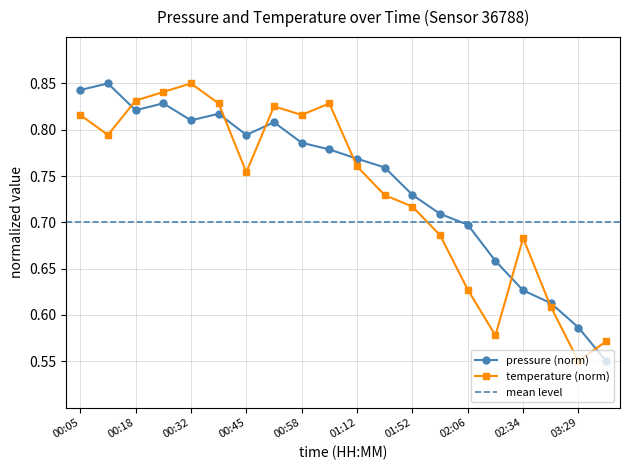

List the labels in order of pressure value, largest first.

00:11, 00:05, 00:25, 00:18, 00:38, 00:32, 00:52, 00:45, 00:58, 01:05, 01:12, 01:25, 01:52, 01:59, 02:06, 02:20, 02:34, 03:01, 03:29, 03:49